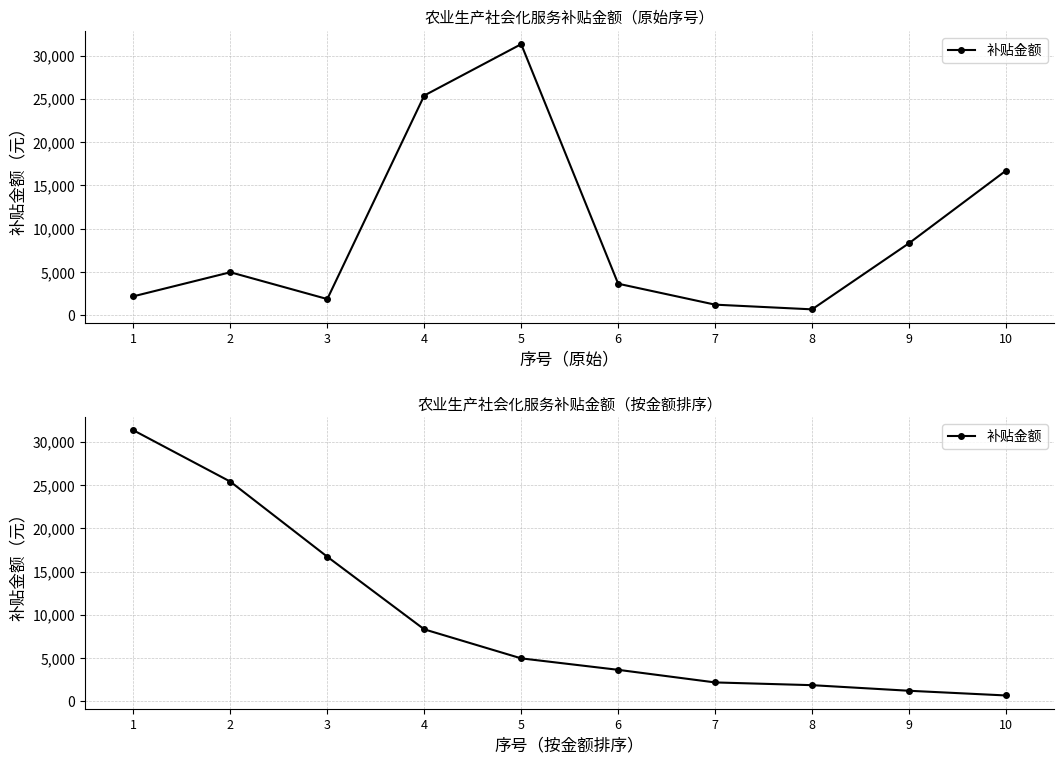

List the labels in order of value, largest first.

1, 2, 3, 4, 5, 6, 7, 8, 9, 10